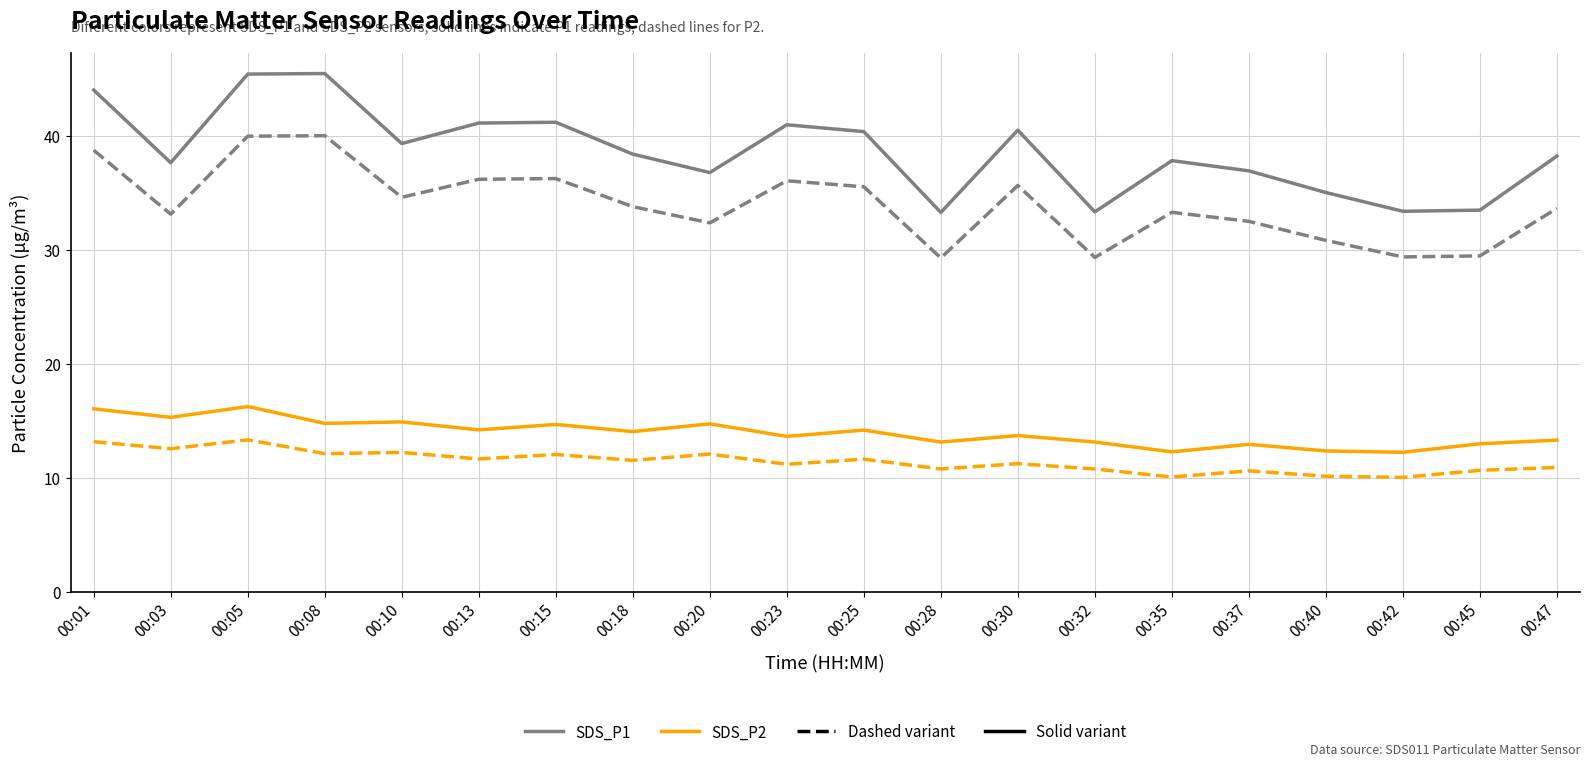

Does the chart have visible grid lines?

Yes